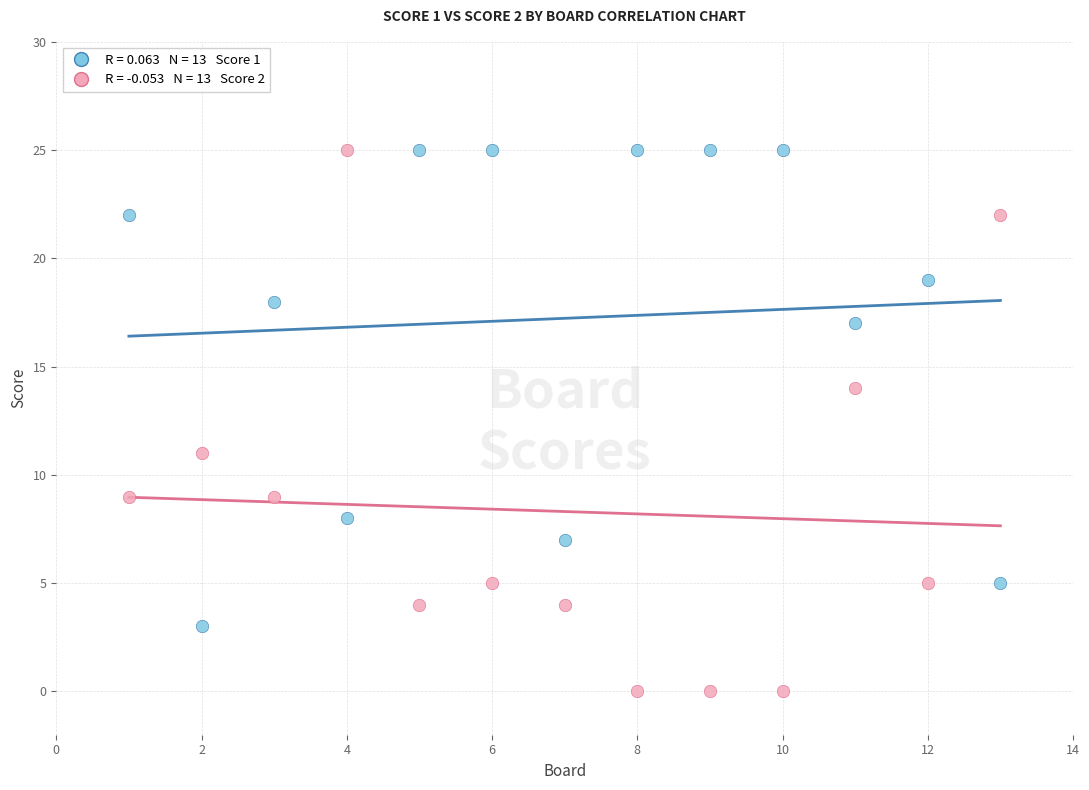

Across all data points, what is the range of Y values (max minus min)?

25